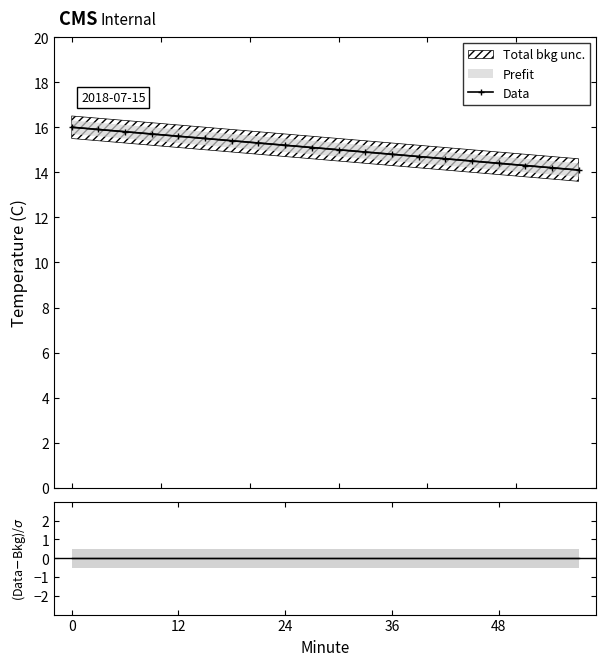

What is the value of the Data point at the 10th from the left?

15.1